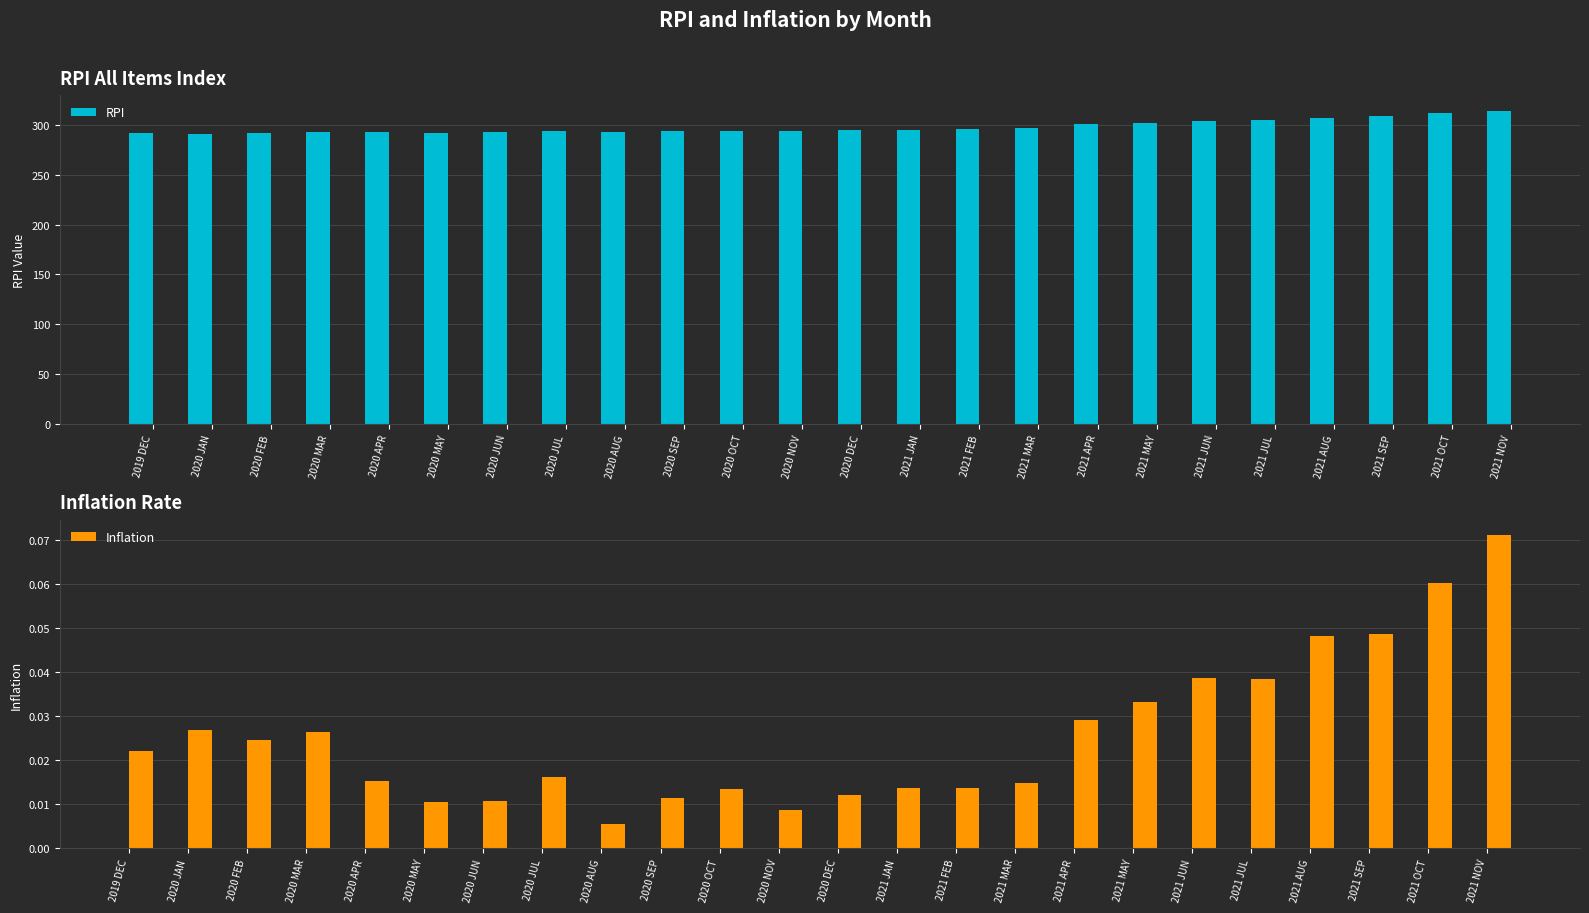

Which series has the largest total across all categories?

RPI